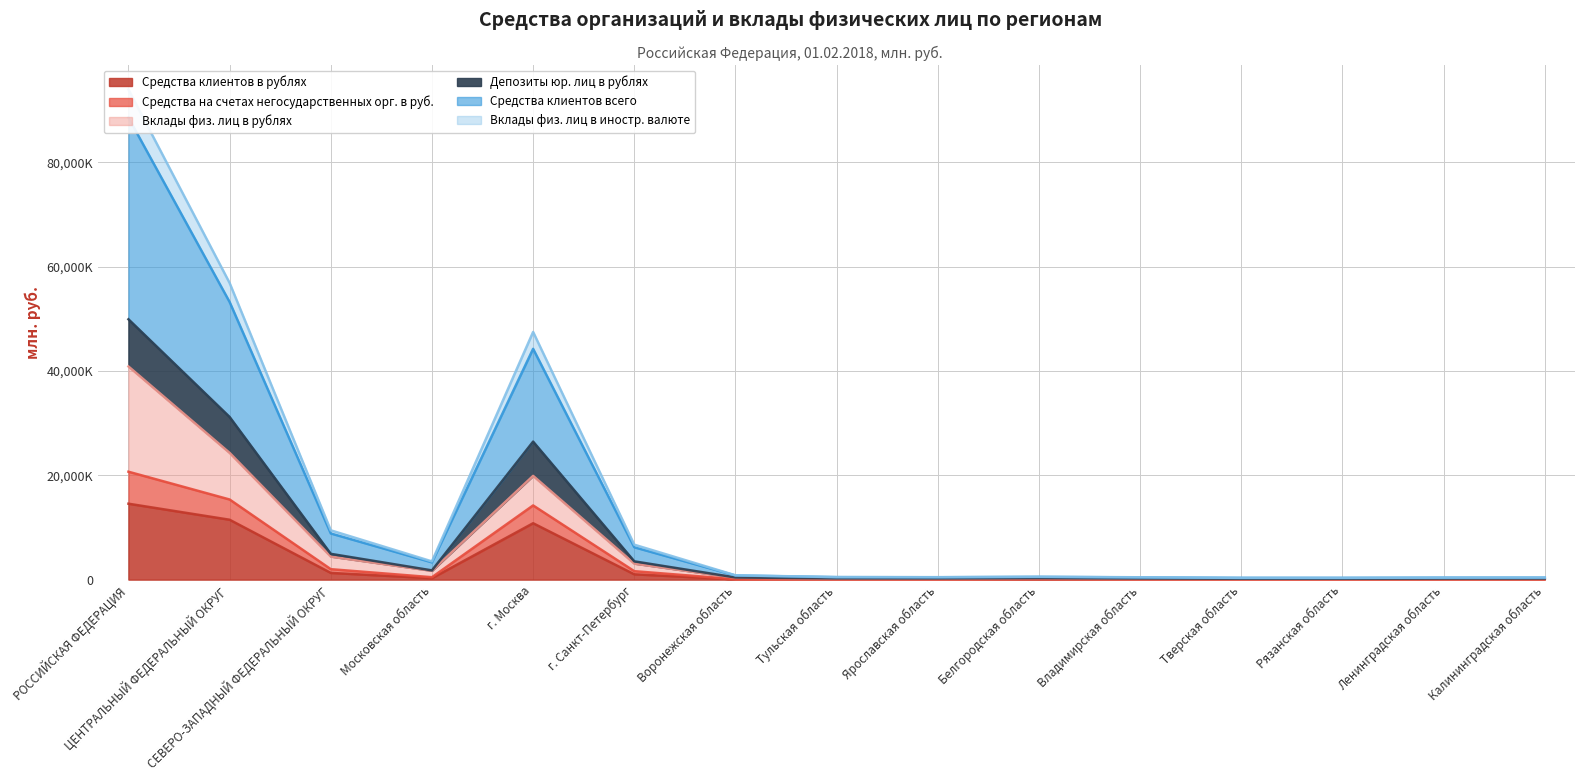

True or false: Средства на счетах негосударственных орг. в руб. and Средства клиентов в рублях cross at least once.

False